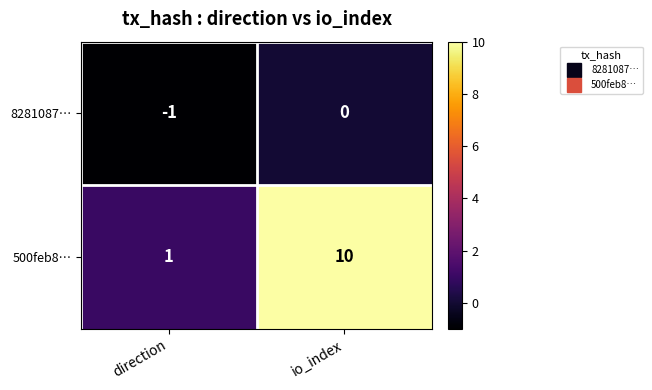

True or false: 500feb8… has a value of 3 at io_index.

False